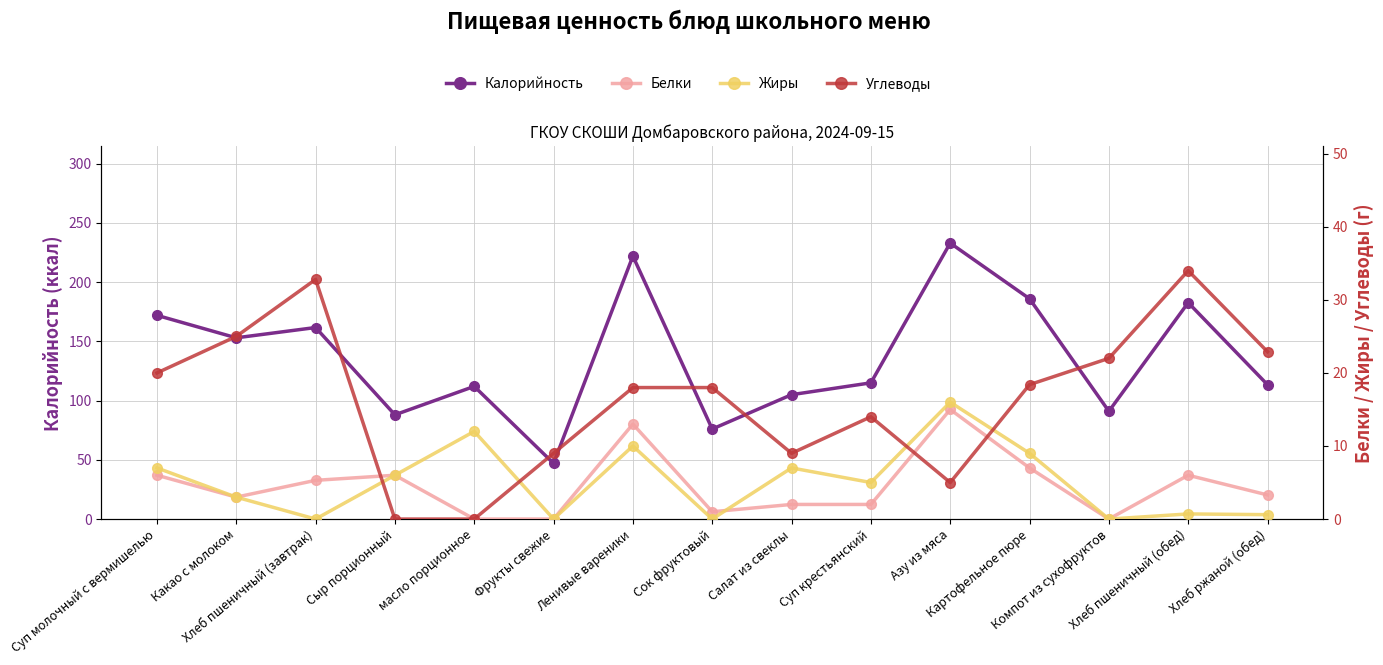

At Салат из свеклы, list the series in order from largest to smallest.

Калорийность, Углеводы, Жиры, Белки